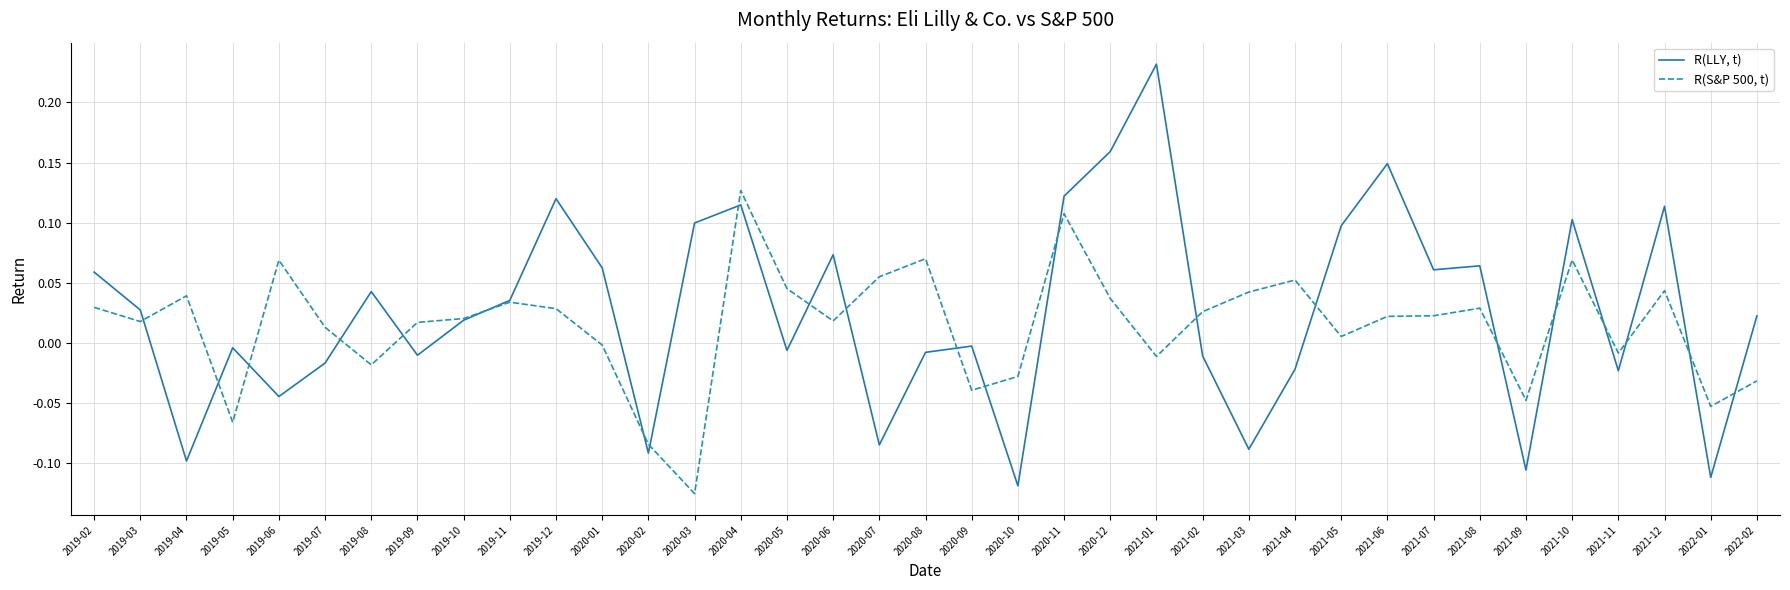

In R(S&P 500, t), how many points are lower than both neighbors (excluding endpoints)?

11